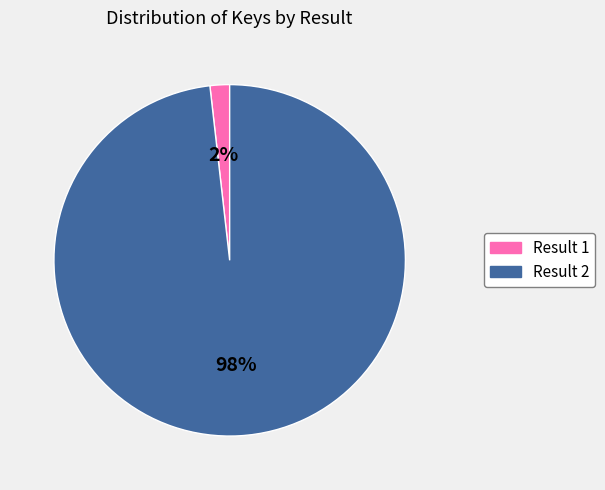

Is it true that Result 2 is 87% of the pie?

False